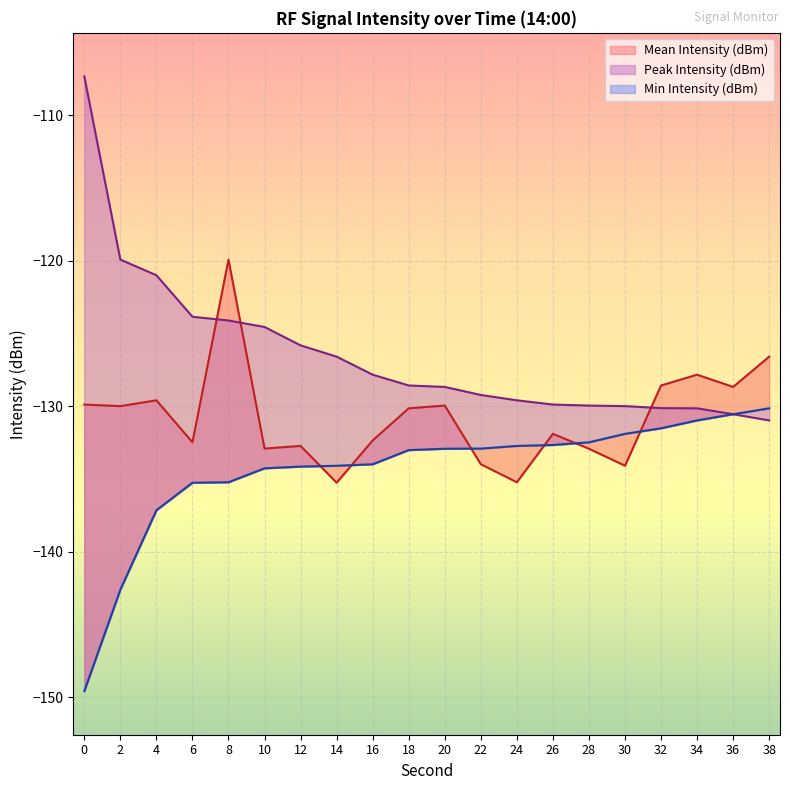

True or false: Min Intensity (dBm) has more than 0 interior local peaks.

False